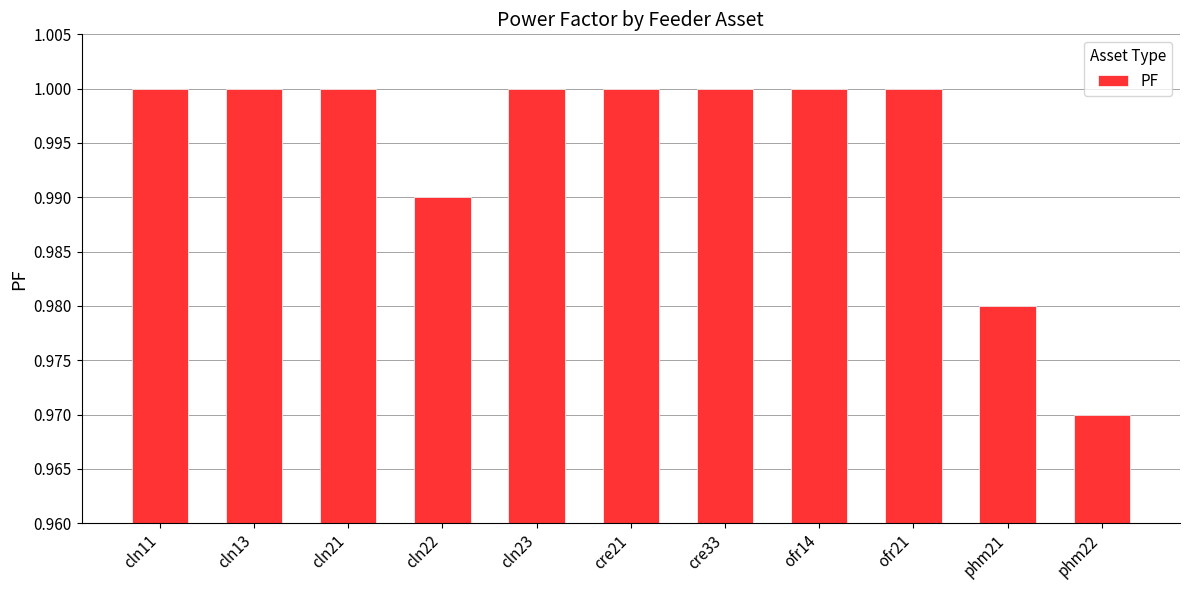

How many values are between 0 and 1?

11